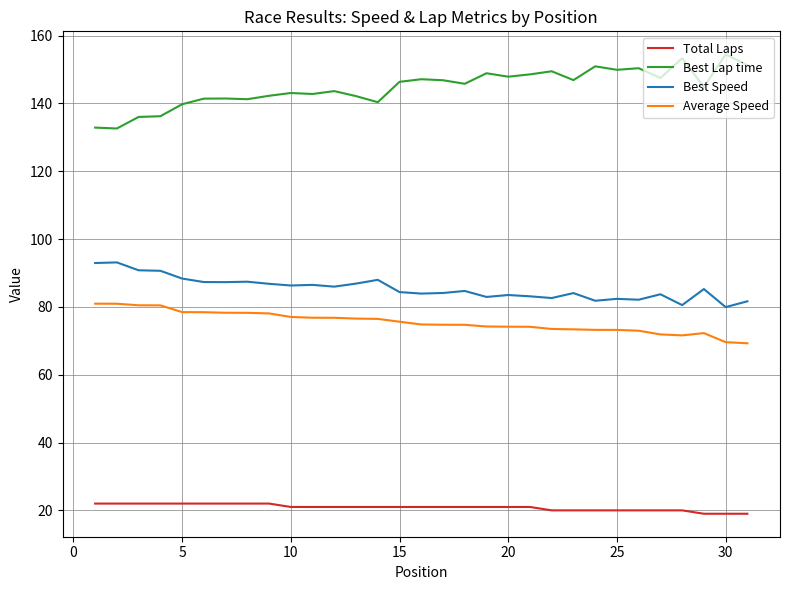

Which series has the largest total across all categories?

Best Lap time